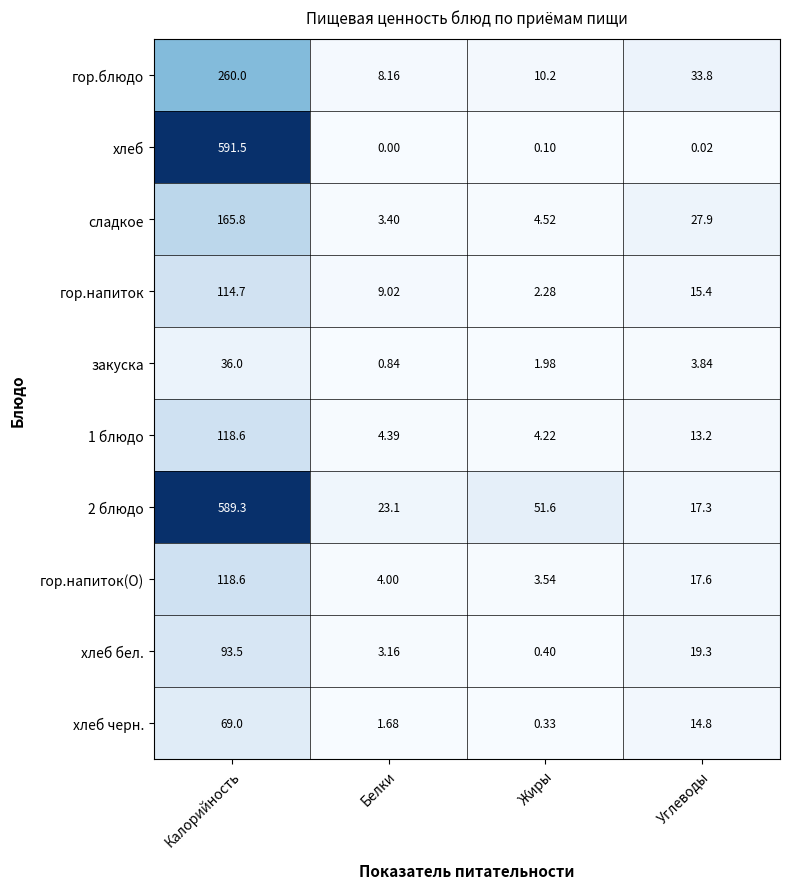

Rank the categories by 2 блюдо value from lowest to highest.

Углеводы, Белки, Жиры, Калорийность